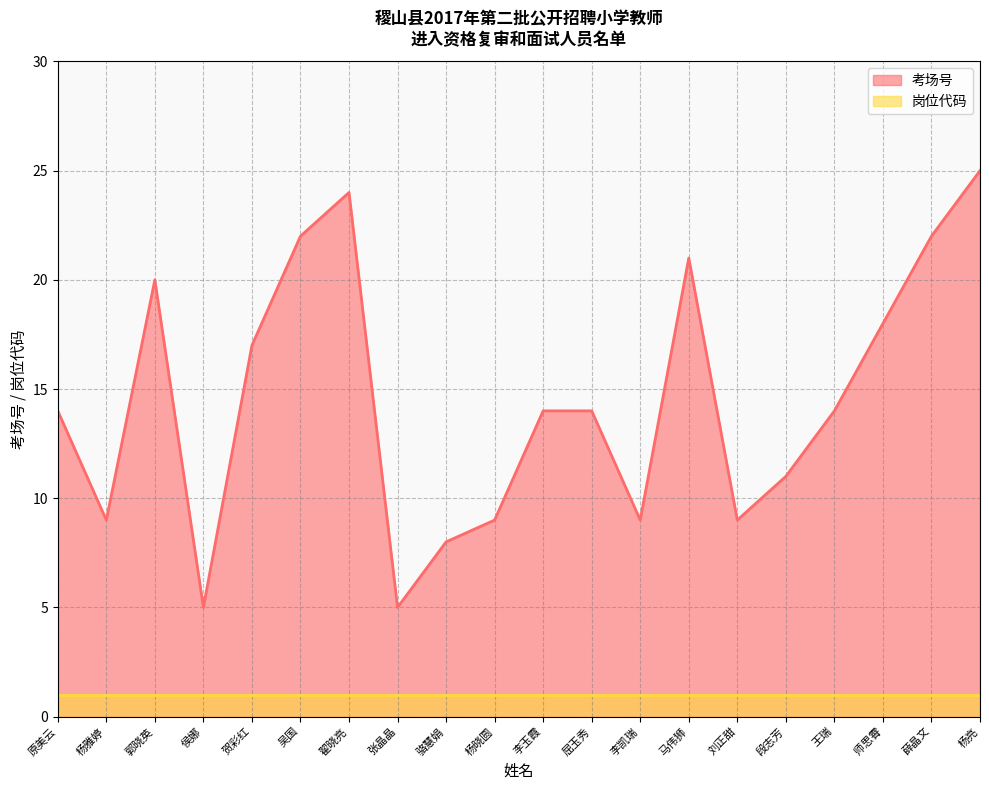

List the labels in order of value, smallest first.

侯娜, 张晶晶, 骆慧娟, 杨雅婷, 杨晓圆, 李凯瑞, 刘正甜, 段志芳, 原美云, 李玉霞, 屈玉秀, 王瑞, 贺彩红, 师思霄, 郭晓英, 马伟狮, 吴国, 薛晶文, 翟晓亮, 杨亮